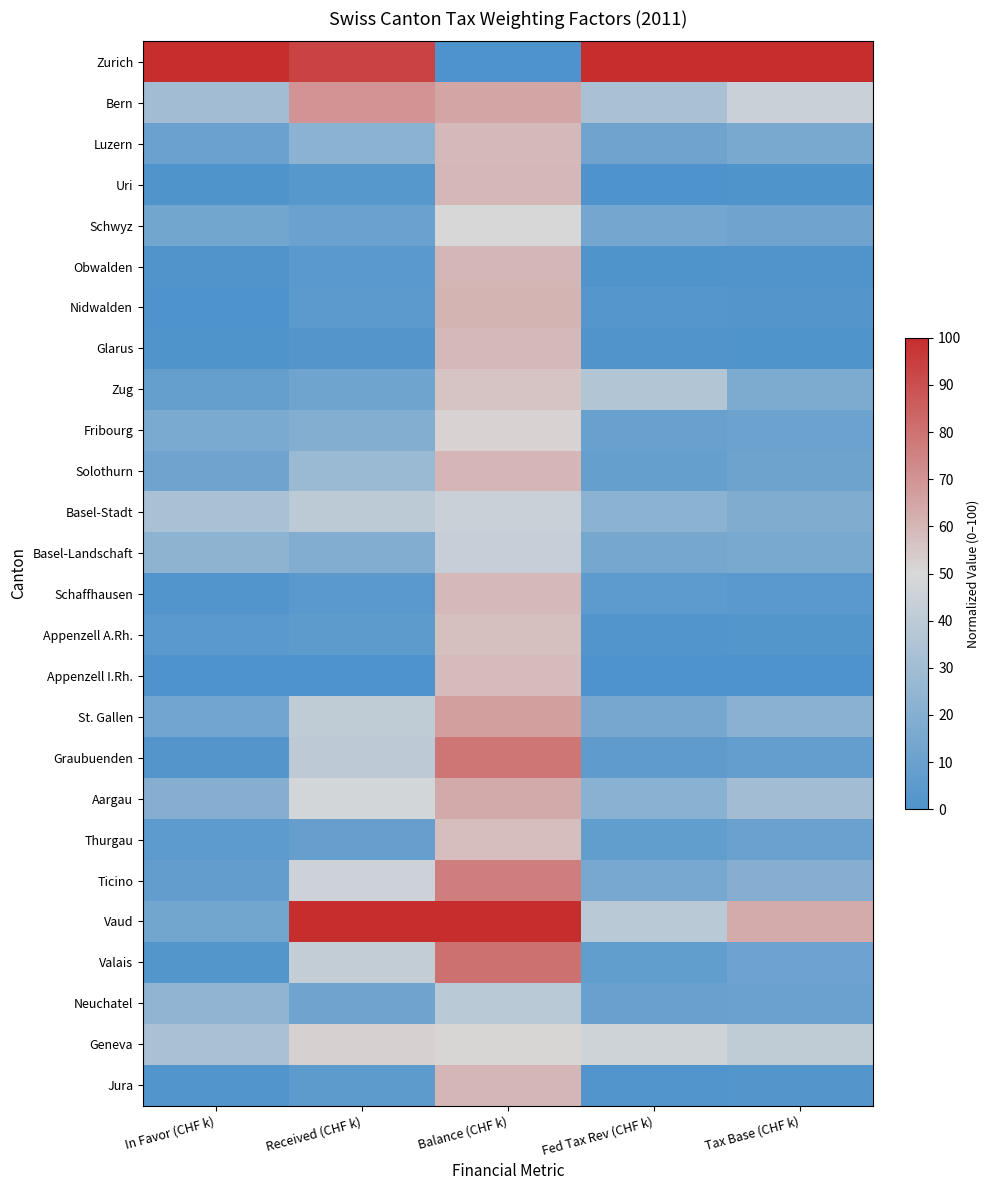

What is the spread (max minus min) of values at Fed Tax Rev (CHF k)?

100.0